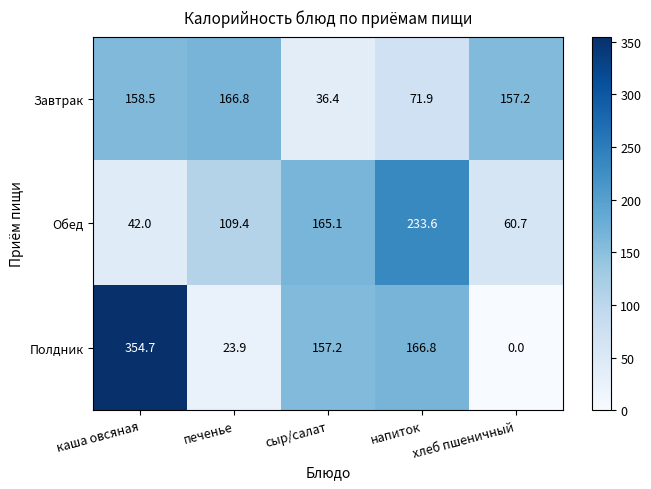

At how many categories does at least one series exceed 69?

5